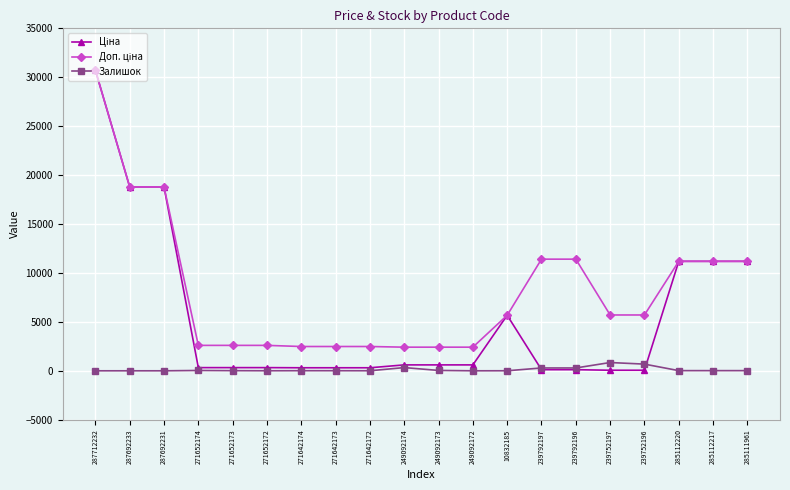

True or false: Залишок has a value of 289.0 at 239792197.

True